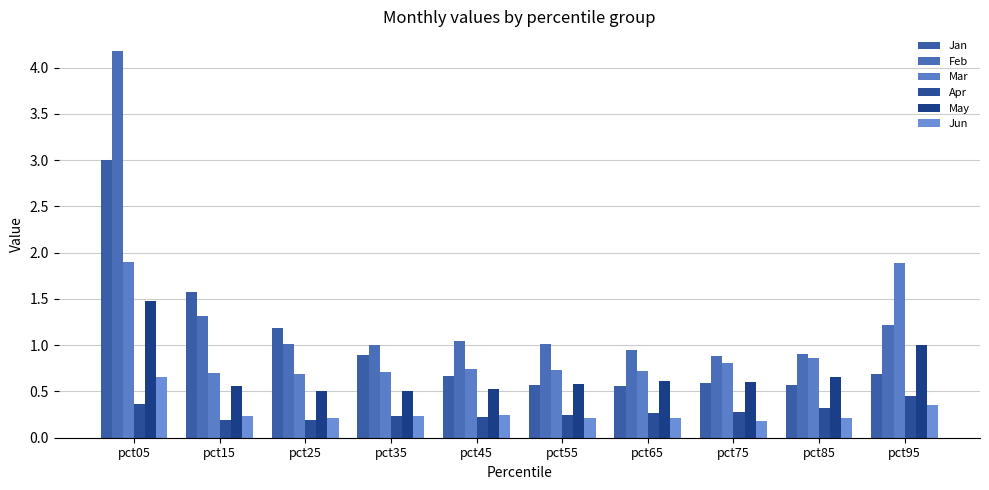

Is it true that Jan equals 1.2 at pct25?

True